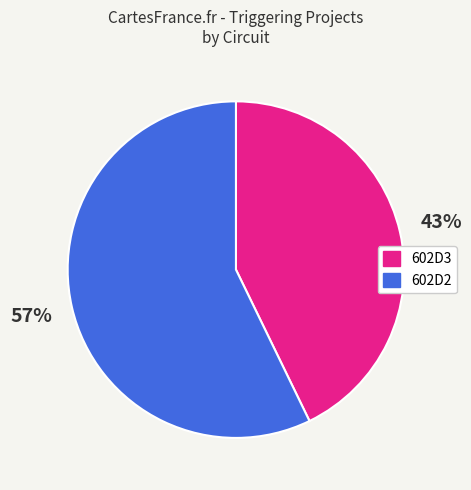

To the nearest percent, what is the difference between the largest and smallest slice percentages?

14%